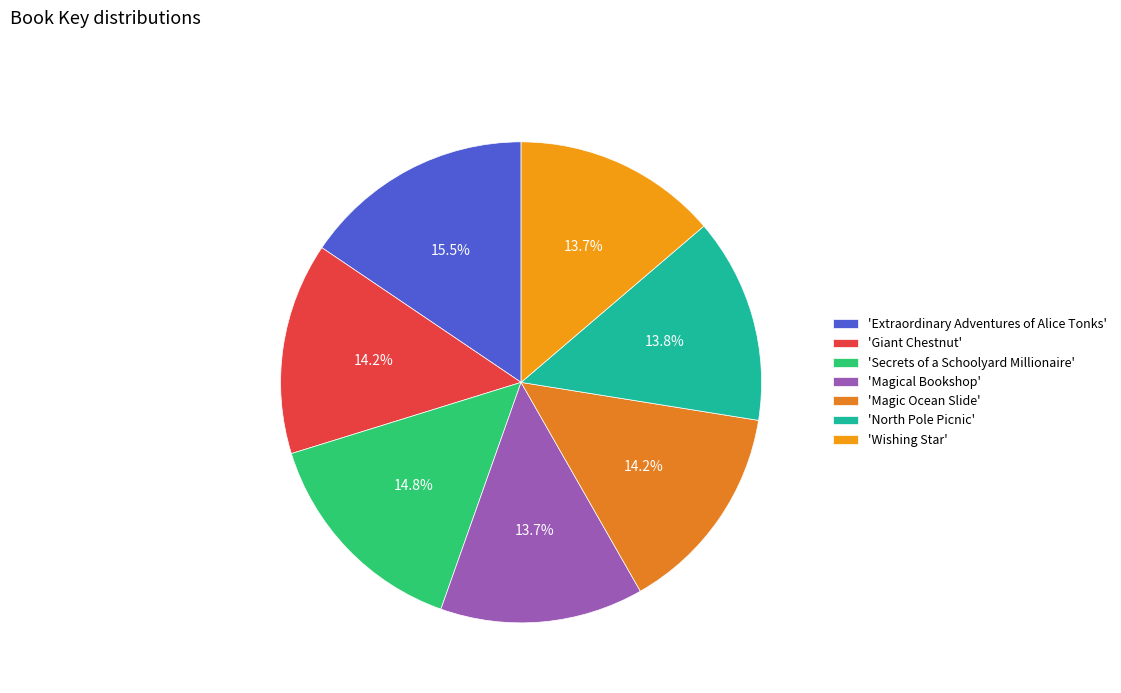

How many slices are in this pie chart?

7